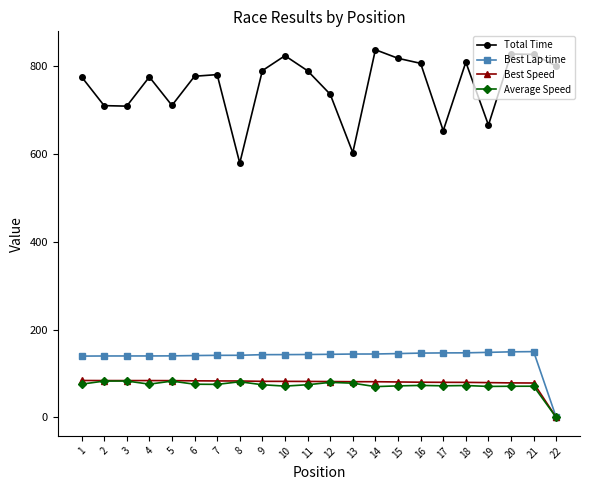

What is the difference between the maximum and minimum values in the Best Speed series?

84.2